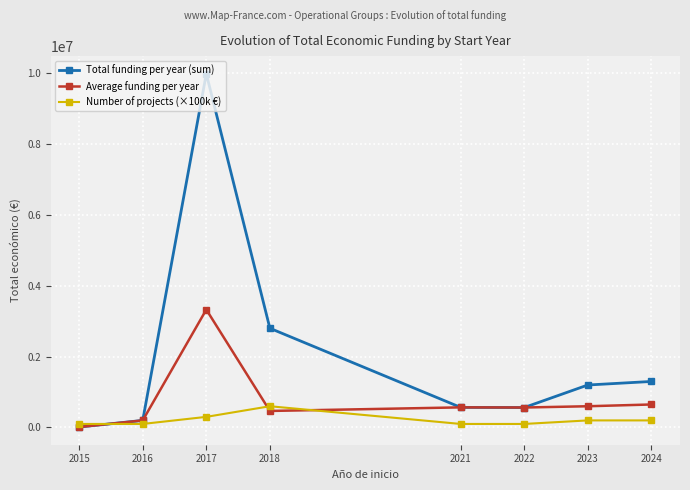

What is the maximum value shown in the chart?

9984259.0